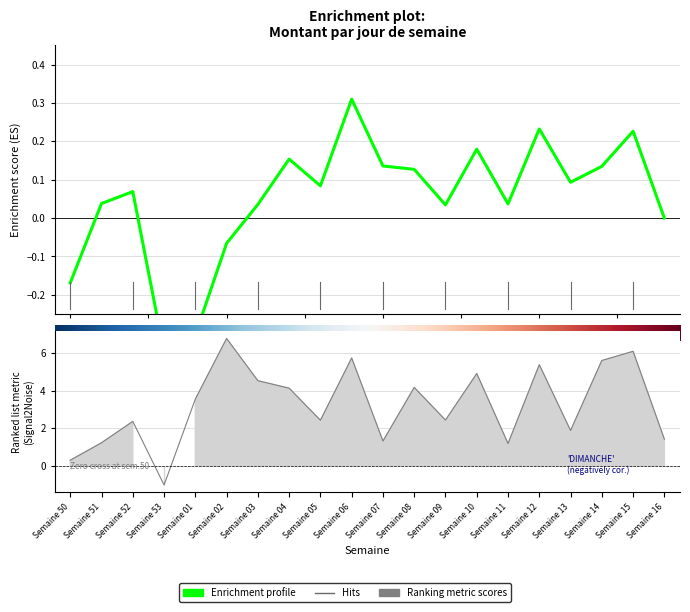

After their last crossing, which series has the higher values: Ranking metric scores or Enrichment profile?

Ranking metric scores